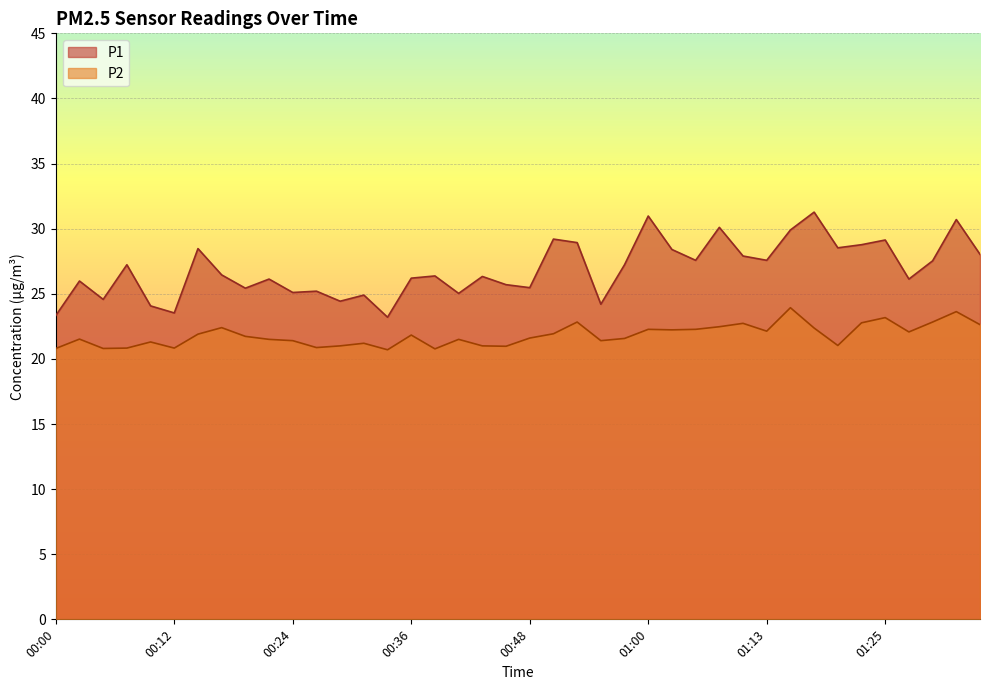

Reading left to right, extract all data points from this chart.

P1: 23.3	26.0	24.6	27.2	24.1	23.5	28.5	26.4	25.4	26.1	25.1	25.2	24.4	24.9	23.2	26.2	26.4	25.0	26.3	25.7	25.5	29.2	28.9	24.2	27.2	31.0	28.4	27.6	30.1	27.9	27.6	29.9	31.3	28.5	28.8	29.1	26.1	27.5	30.7	28.0
P2: 20.8	21.5	20.8	20.8	21.3	20.8	21.9	22.4	21.7	21.5	21.4	20.9	21.0	21.2	20.7	21.8	20.8	21.5	21.0	21.0	21.6	21.9	22.8	21.4	21.6	22.3	22.2	22.3	22.5	22.7	22.1	23.9	22.4	21.0	22.8	23.2	22.1	22.8	23.6	22.6